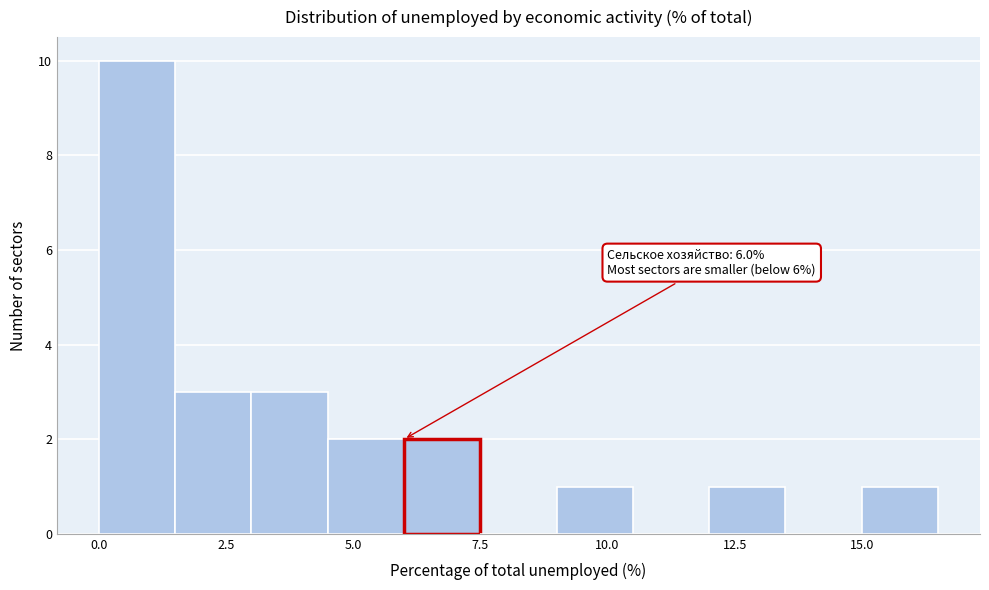

Around what value on the x-axis is the tallest bar? Give the approximate position of its centre, as read against the axis.

1.0